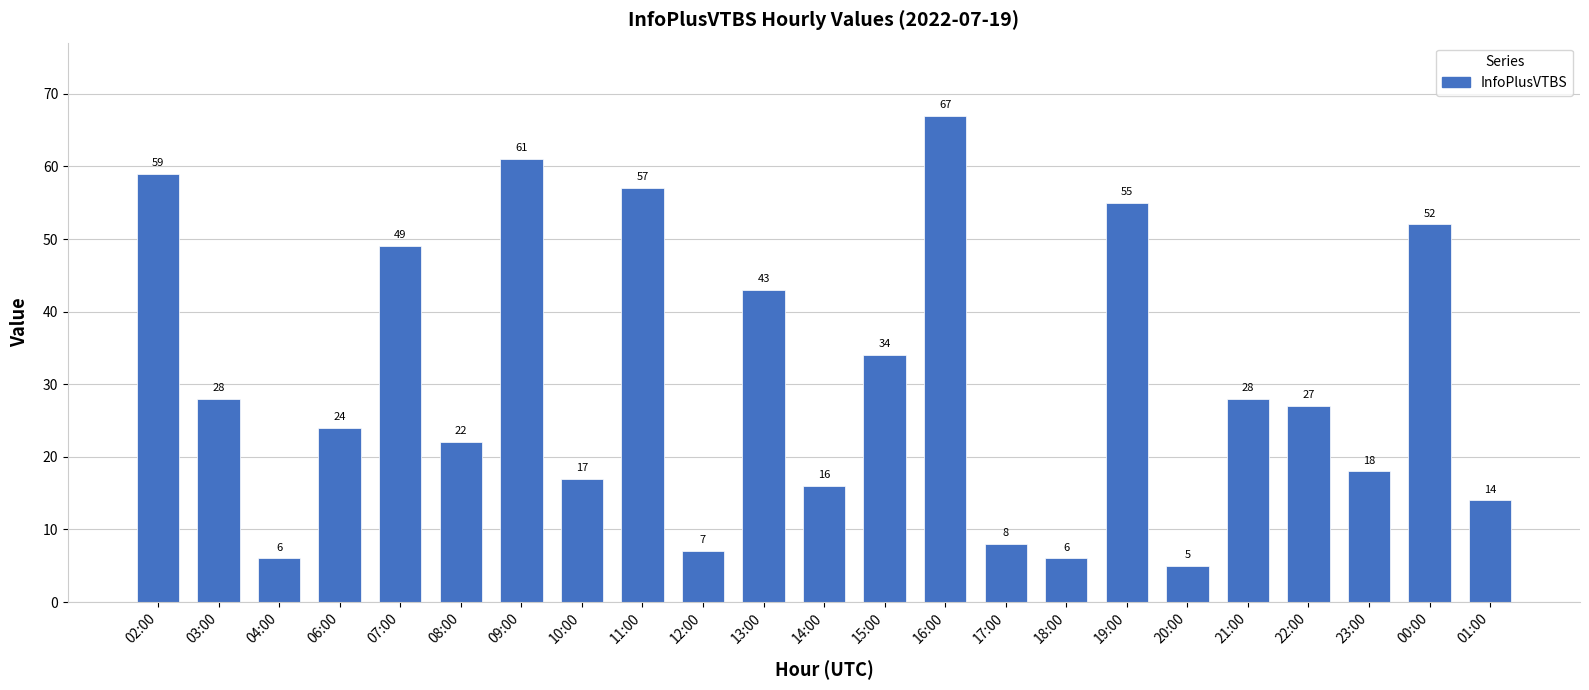

What is the ratio of the value at 18:00 to the value at 13:00?

0.1